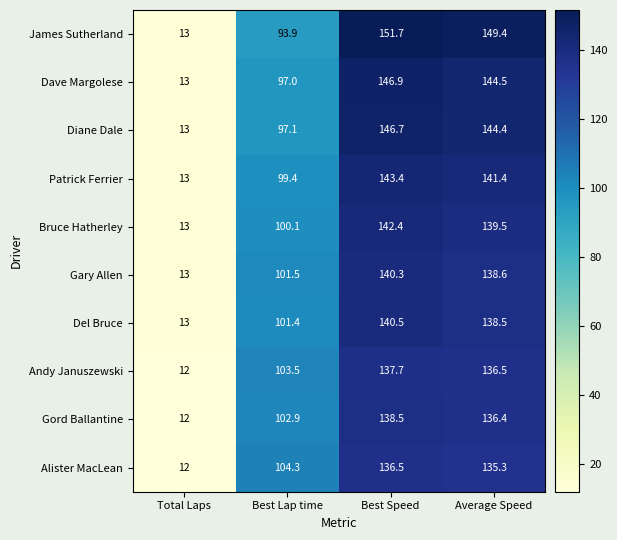

The value of Patrick Ferrier at Best Lap time is 172.9. True or false?

False